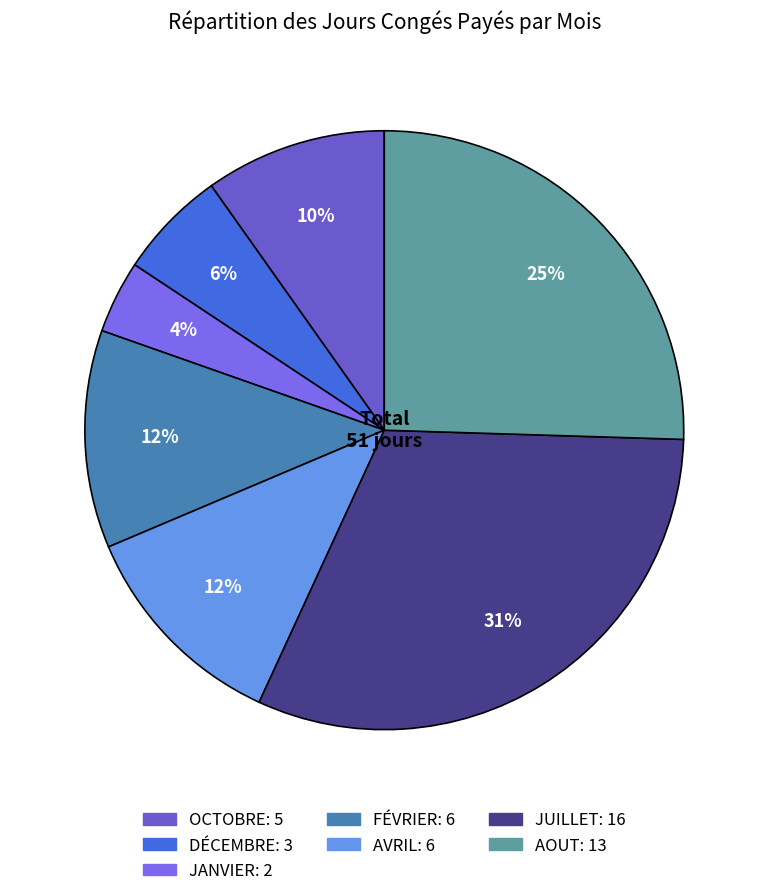

How many slices are in this pie chart?

7